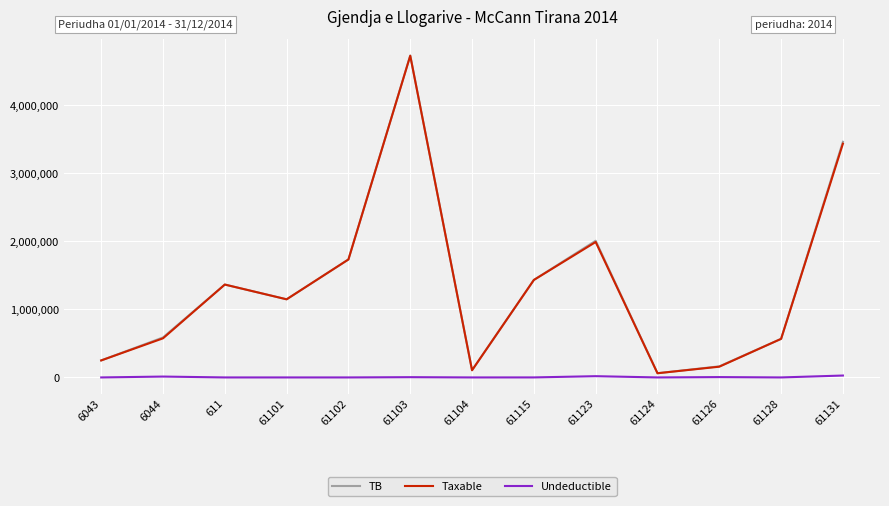

What is the greatest value displayed?

4735066.9